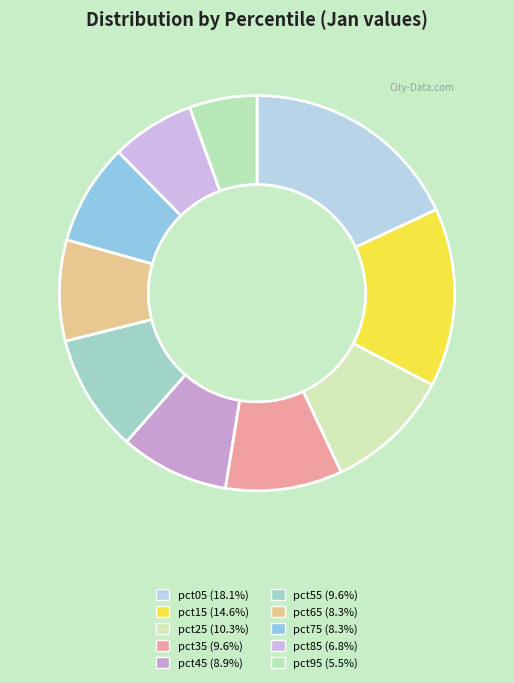

How many slices are in this pie chart?

10